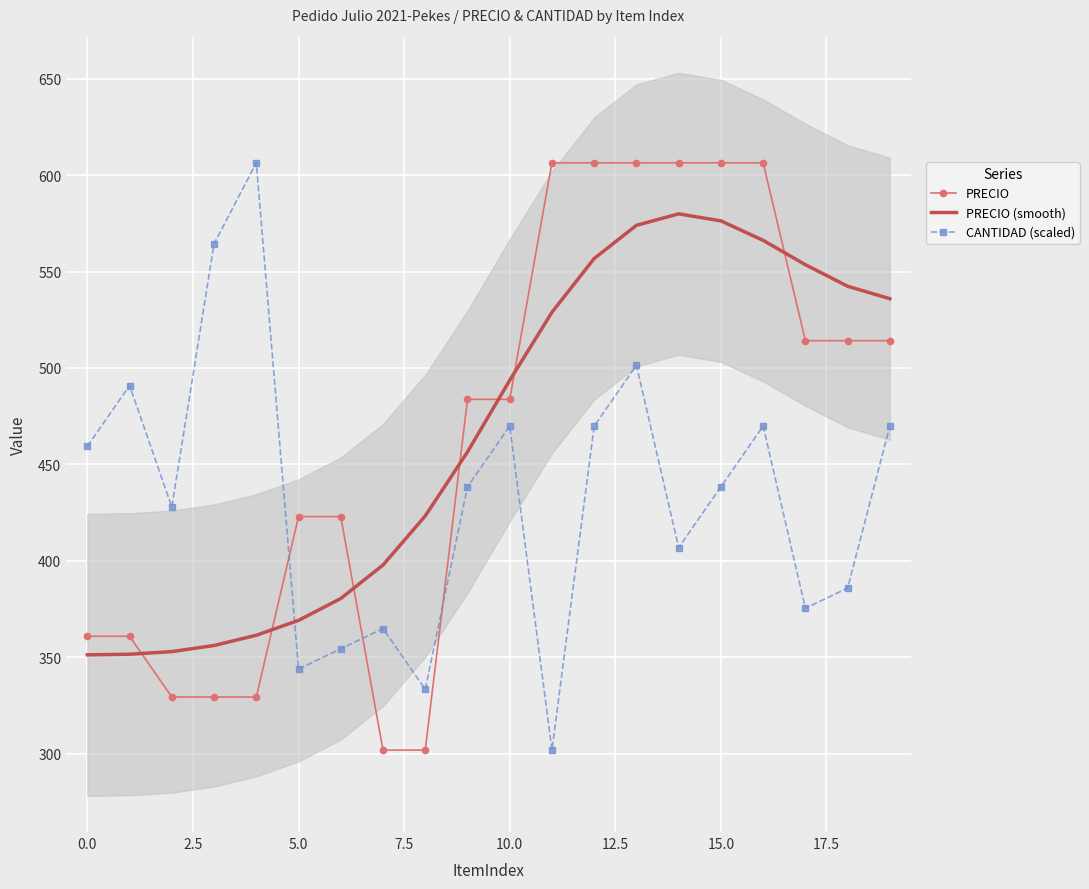

What is the maximum value for CANTIDAD (scaled)?

606.3